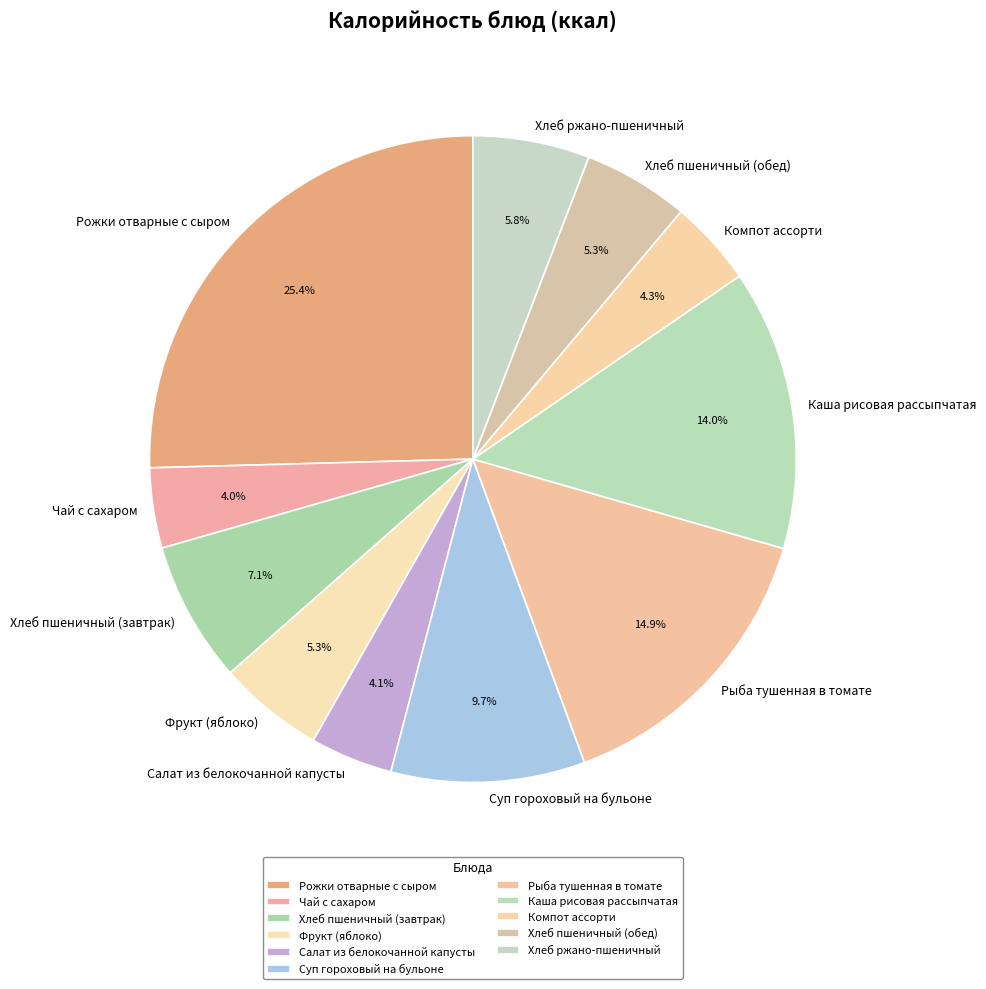

To the nearest percent, what percentage of the pie is Чай с сахаром?

4%